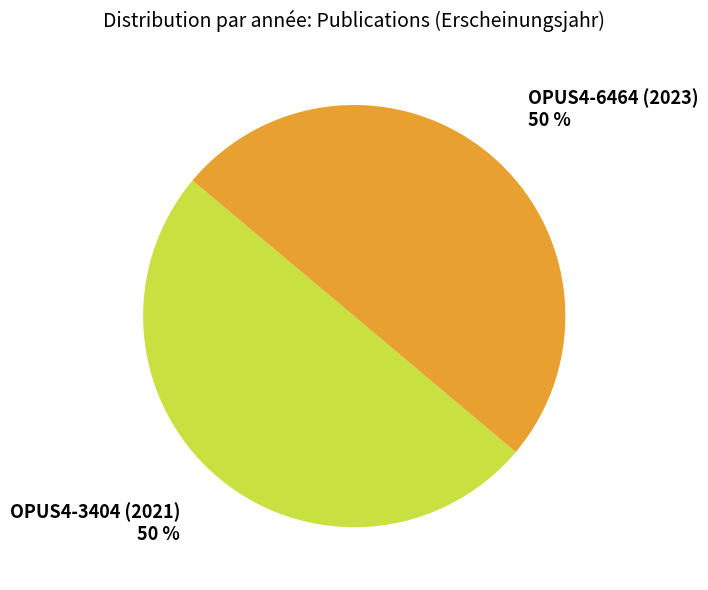

How many segments does this pie chart have?

2